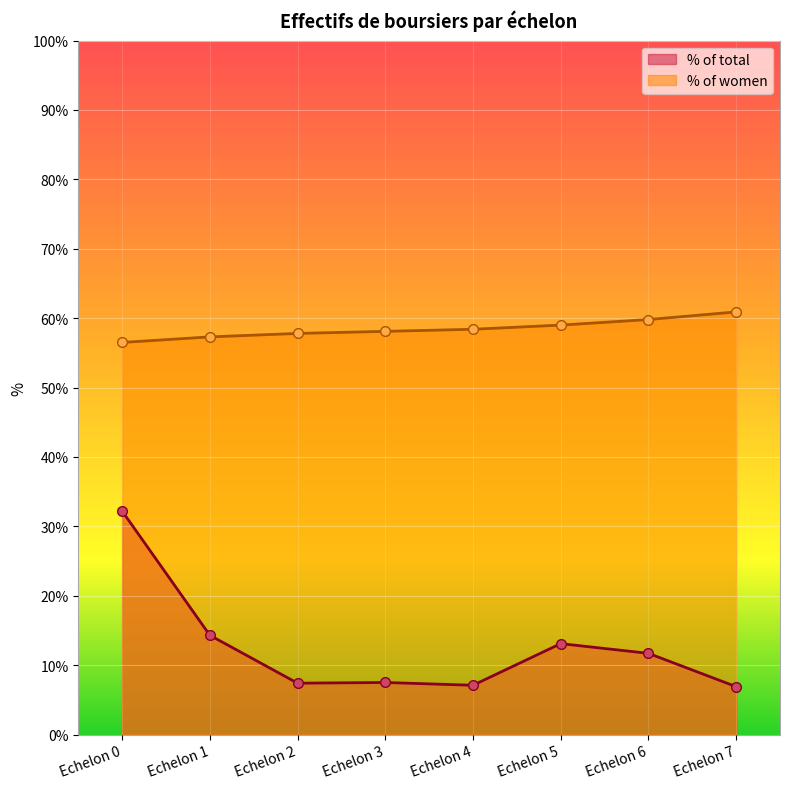

Is the value of % of total at Echelon 0 greater than the value of % of women at Echelon 0?

No